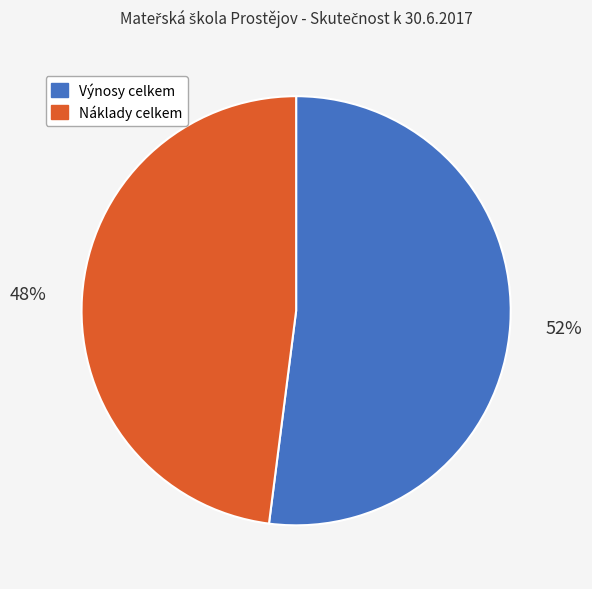

Approximately how many times larger is the value at Náklady celkem compared to Výnosy celkem?

0.9